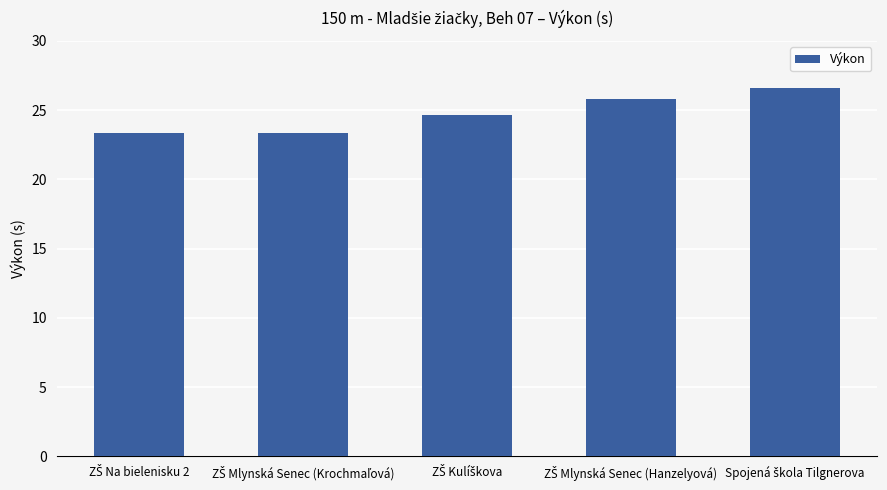

What is the maximum value shown in the chart?

26.6